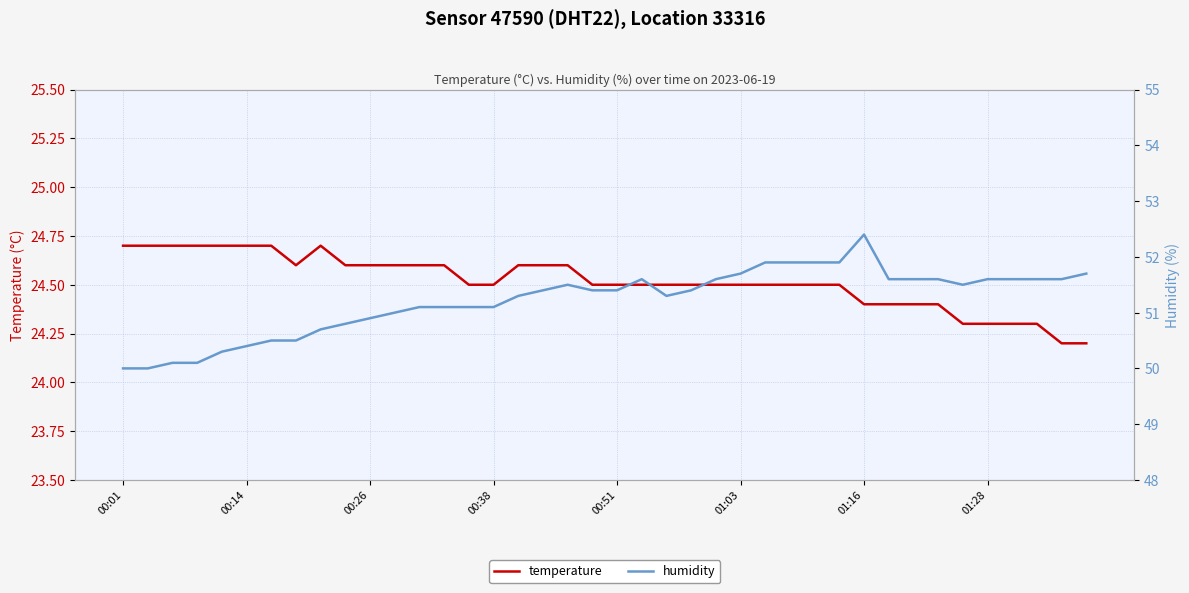

At 32, list the series in order from smallest to largest.

temperature, humidity